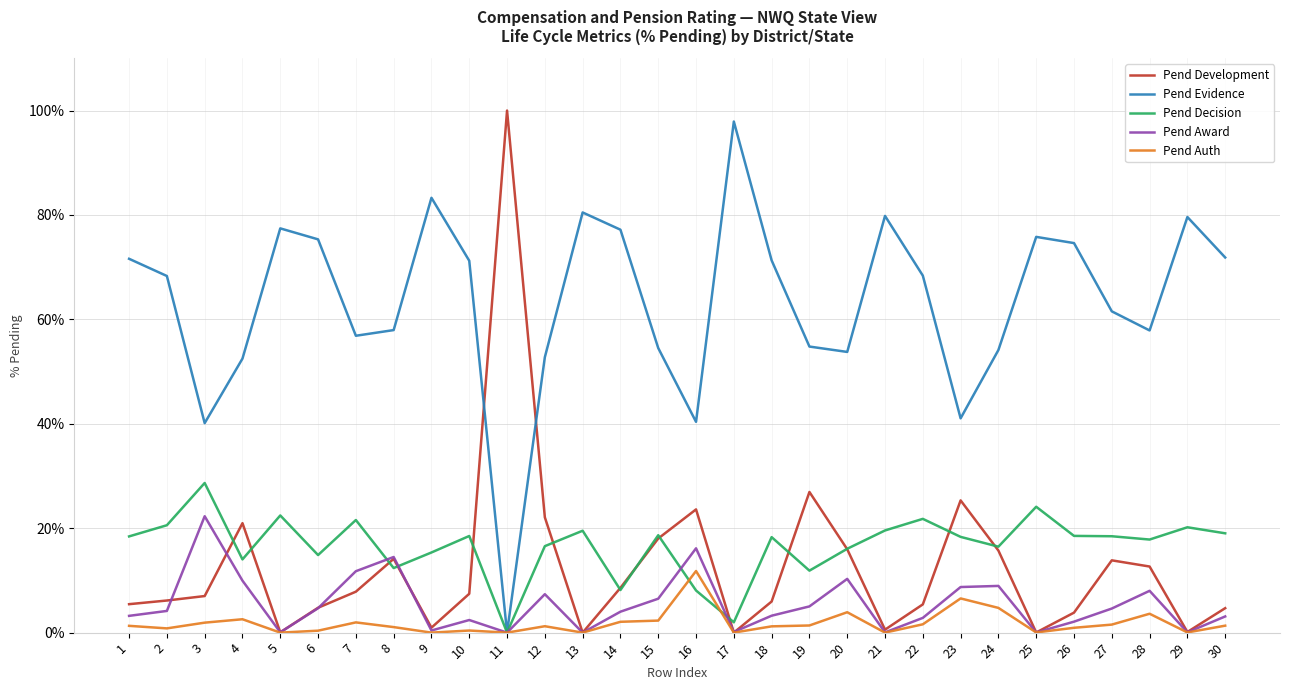

Which category has the lowest value in the Pend Auth series?

5